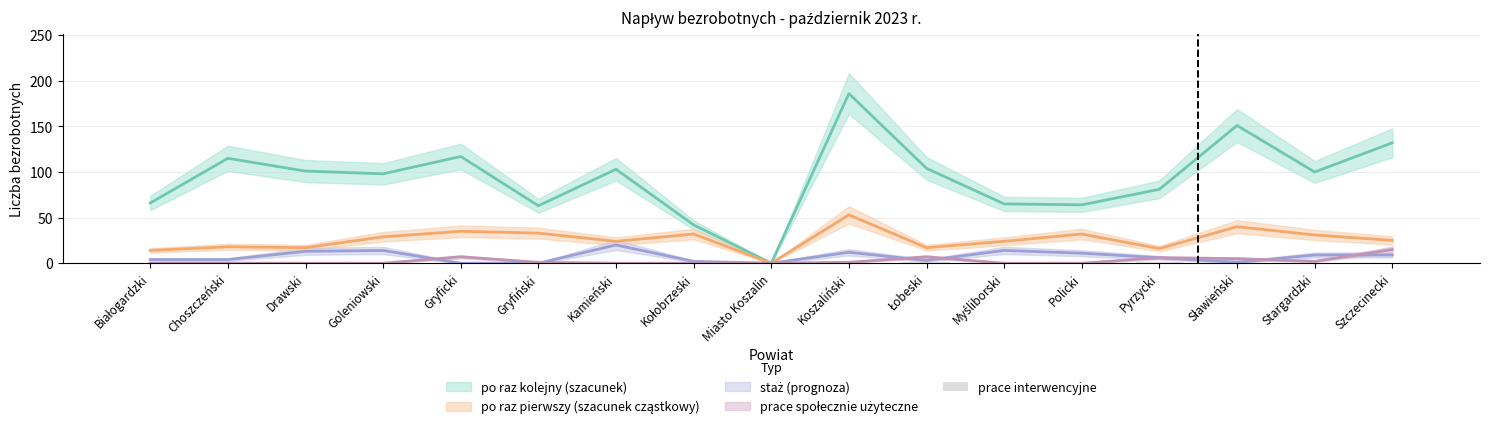

At which category does the chart reach its peak across all series?

Łobeski